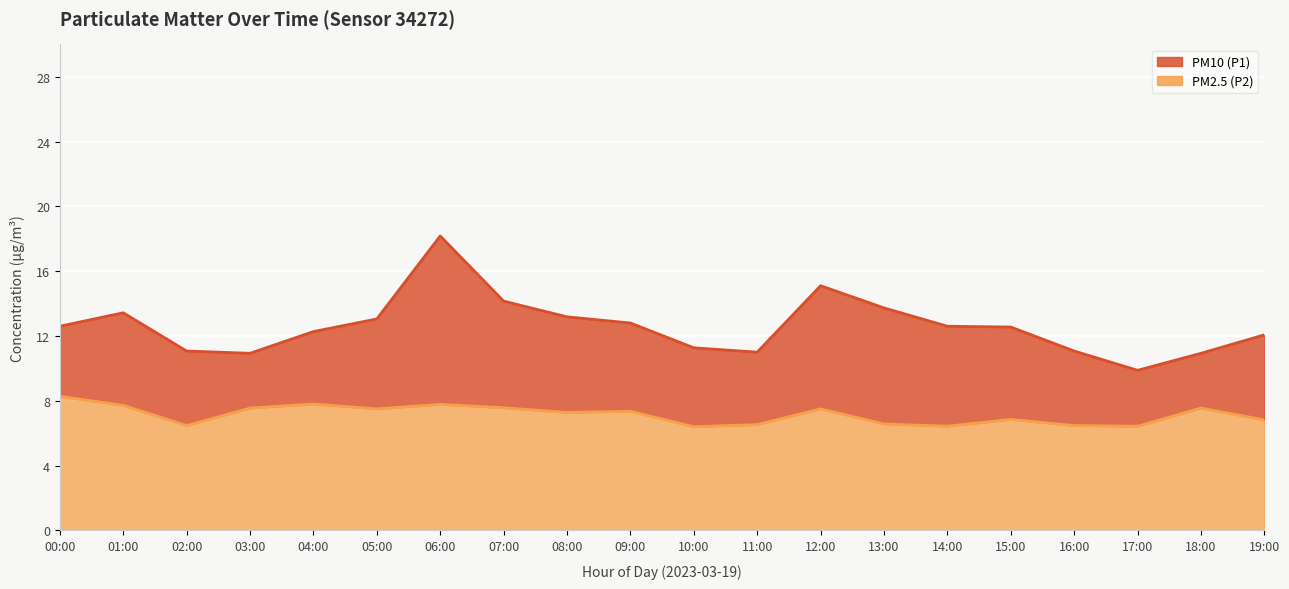

True or false: PM10 (P1) and PM2.5 (P2) cross at least once.

False